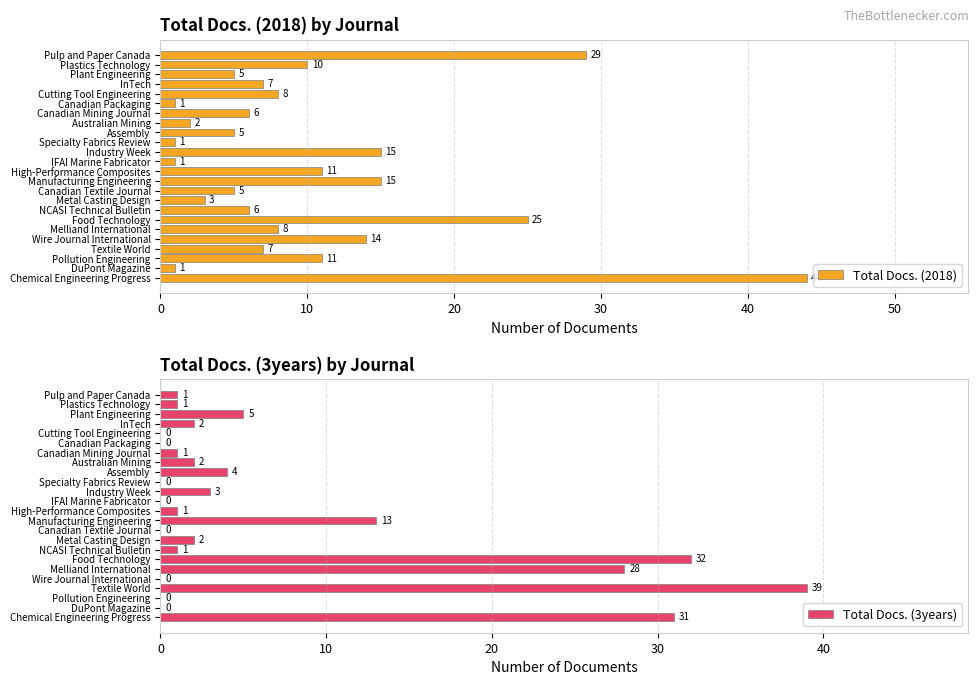

At how many categories does at least one series exceed 35?

2